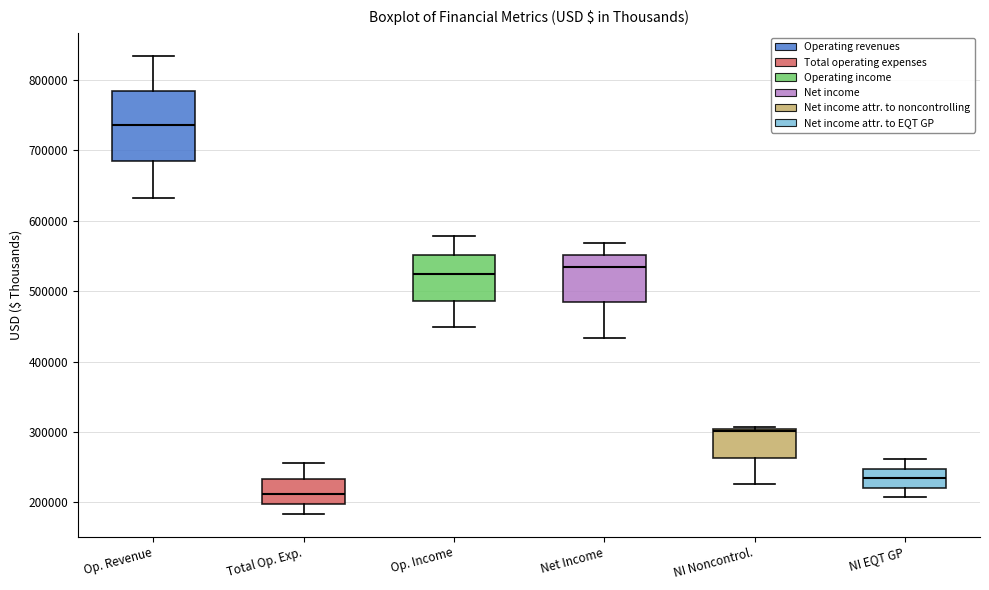

Where does the upper whisker of the box for Op. Revenue end on the y-axis? The values are not printed on the chart, so give them approximately, as read against the axis.

830000